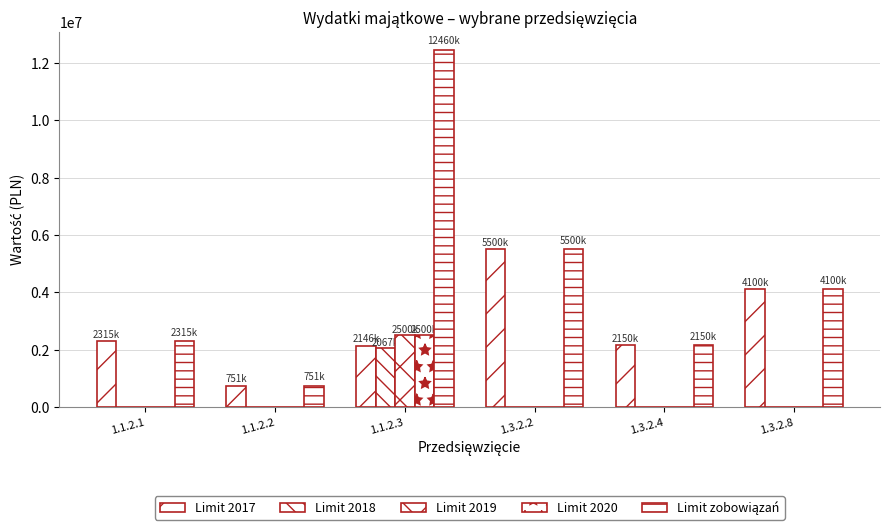

Are the bars grouped side by side (vs. stacked)?

Yes